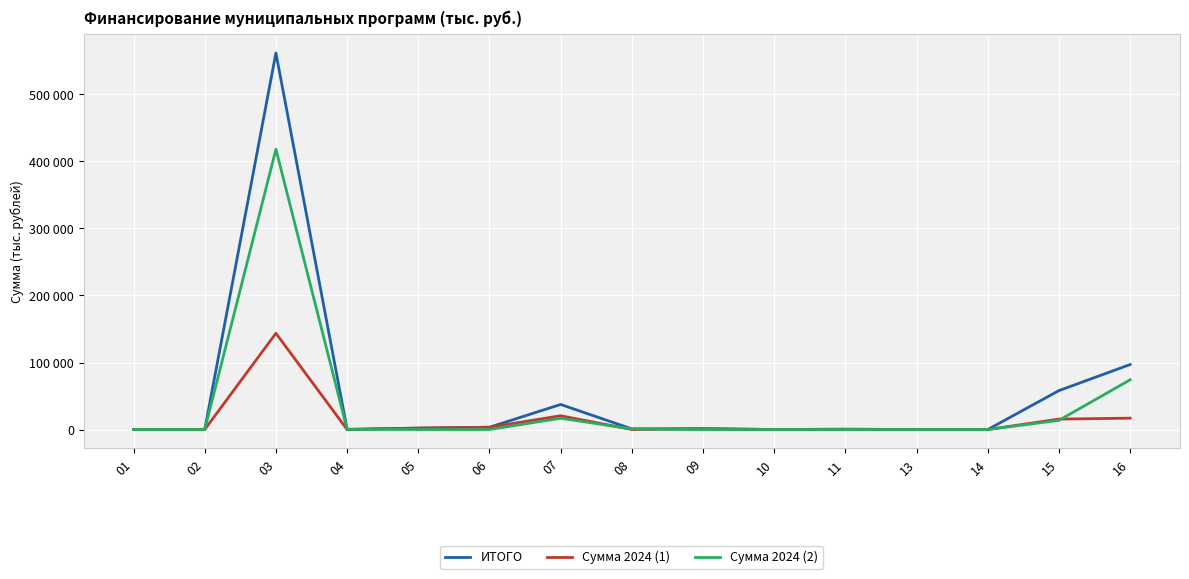

Reading left to right, what are all the values shown in this chart?

ИТОГО: 01=105	02=0	03=561878	04=305	05=2107	06=3420	07=37398	08=944	09=1160	10=50	11=425	13=0	14=25	15=58100	16=97009
Сумма 2024 (1): 01=105	02=0	03=143625	04=22	05=2107	06=3420	07=20551	08=38	09=1160	10=50	11=425	13=0	14=25	15=15568	16=16959
Сумма 2024 (2): 01=0	02=0	03=418253	04=283	05=0	06=0	07=16847	08=906	09=0	10=0	11=0	13=0	14=0	15=13696	16=74264